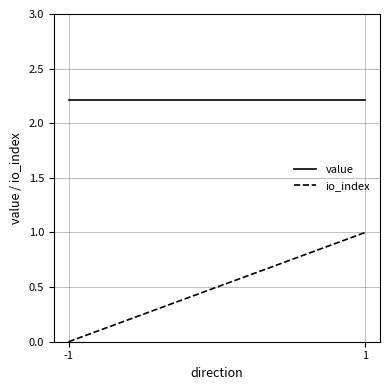

Reading left to right, transcribe all the data shown in this chart.

value: 2.2	2.2
io_index: 0.0	1.0